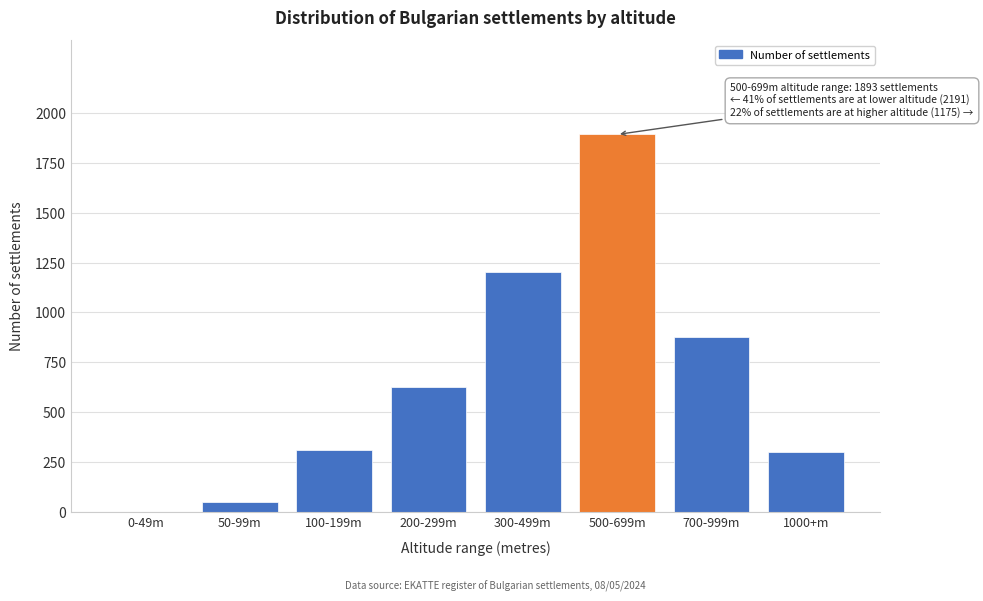

Reading left to right, what are all the values shown in this chart?

0-49m=0	50-99m=47	100-199m=312	200-299m=628	300-499m=1204	500-699m=1893	700-999m=876	1000+m=299